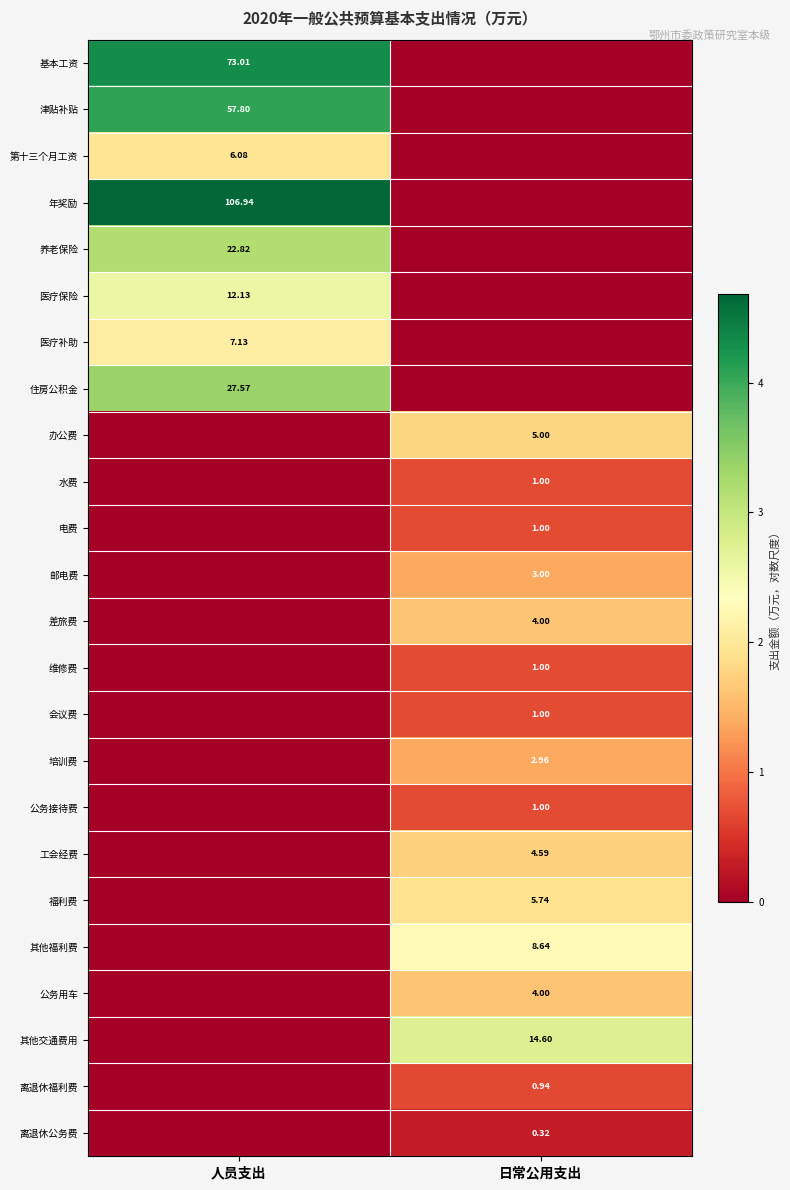

At which category is the sum across all series the highest?

人员支出